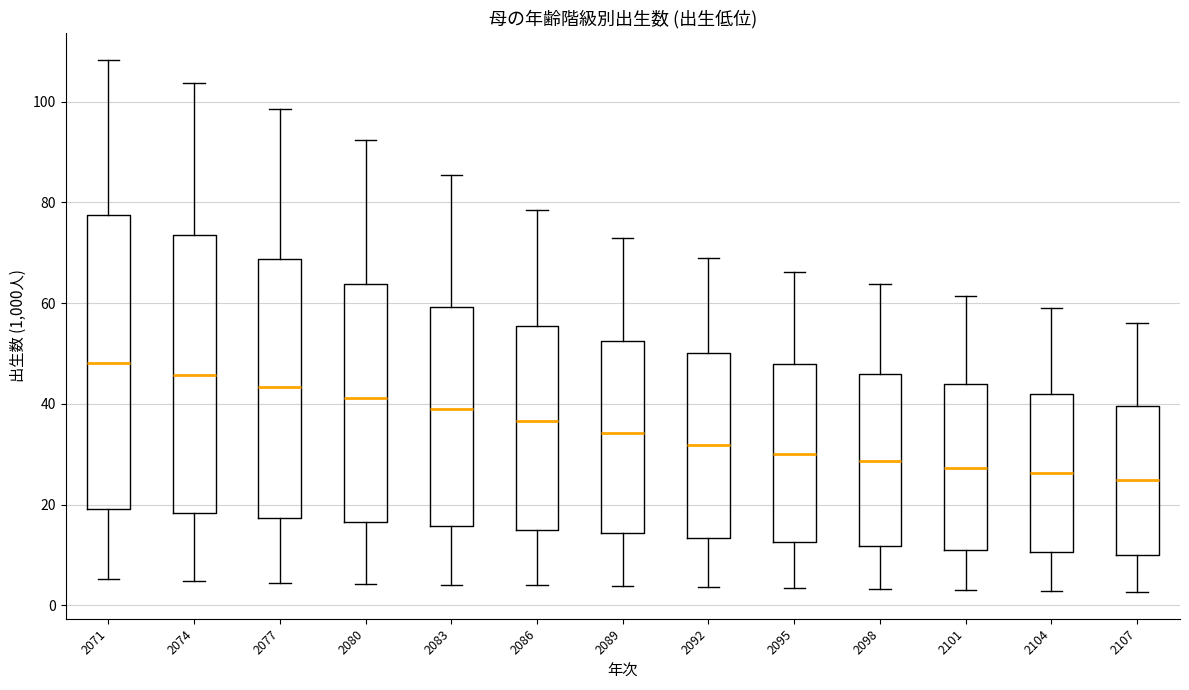

Reading left to right, read every box against the y-axis: the position of its median line, the range the box covers, and the ends of its whiskers. The values are not printed on the chart, so give them approximately, as read against the axis.

2071: median 48, box 20 to 78, whiskers 6 to 108
2074: median 46, box 18 to 74, whiskers 4 to 104
2077: median 44, box 18 to 68, whiskers 4 to 98
2080: median 42, box 16 to 64, whiskers 4 to 92
2083: median 38, box 16 to 60, whiskers 4 to 86
2086: median 36, box 16 to 56, whiskers 4 to 78
2089: median 34, box 14 to 52, whiskers 4 to 74
2092: median 32, box 14 to 50, whiskers 4 to 68
2095: median 30, box 12 to 48, whiskers 4 to 66
2098: median 28, box 12 to 46, whiskers 4 to 64
2101: median 28, box 12 to 44, whiskers 4 to 62
2104: median 26, box 10 to 42, whiskers 2 to 58
2107: median 24, box 10 to 40, whiskers 2 to 56